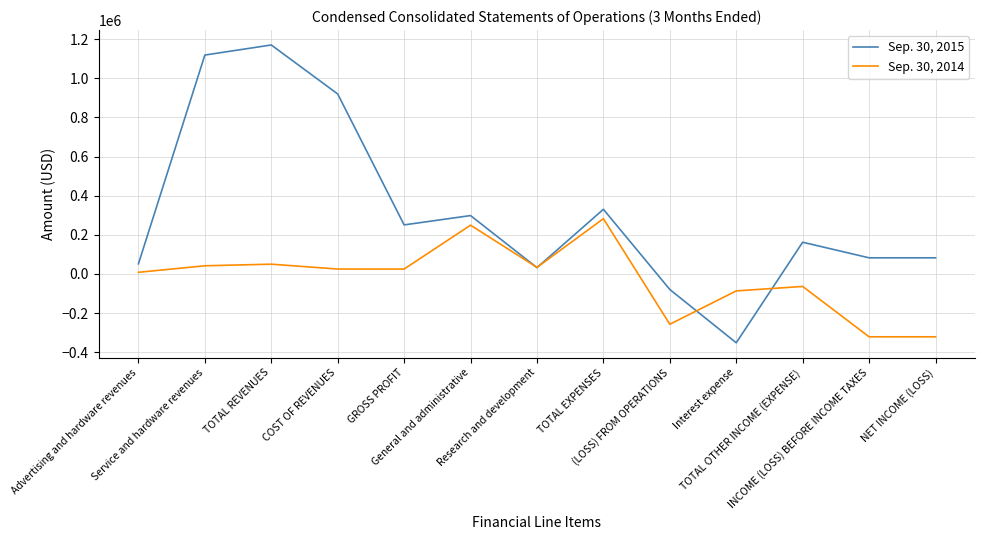

Which series has the widest spread of values?

Sep. 30, 2015